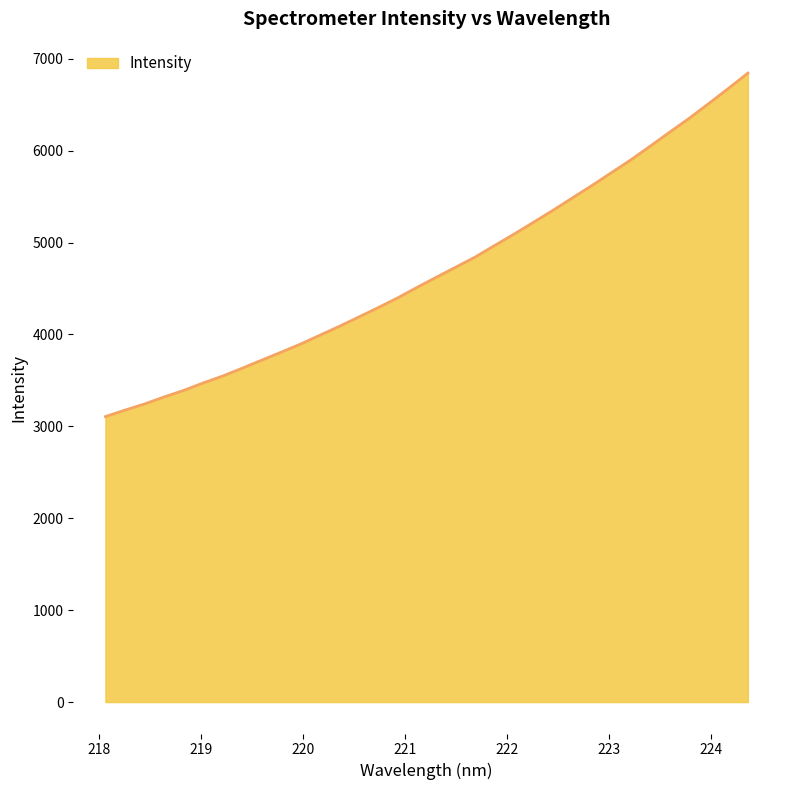

How many lines are shown in the chart?

1